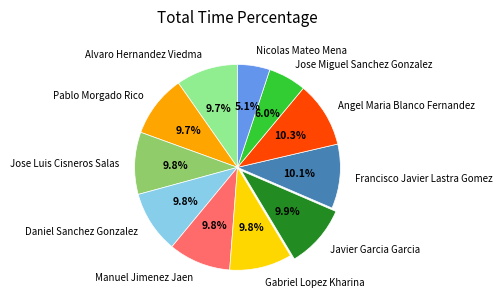

Does Alvaro Hernandez Viedma account for over 50% of the chart?

No